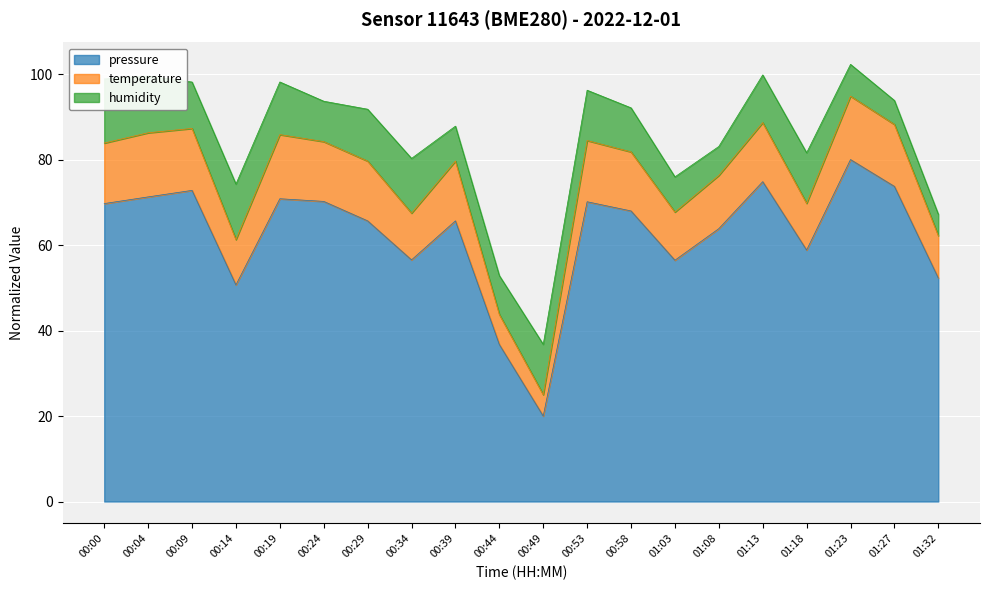

What is the lowest value of the pressure series?

20.0